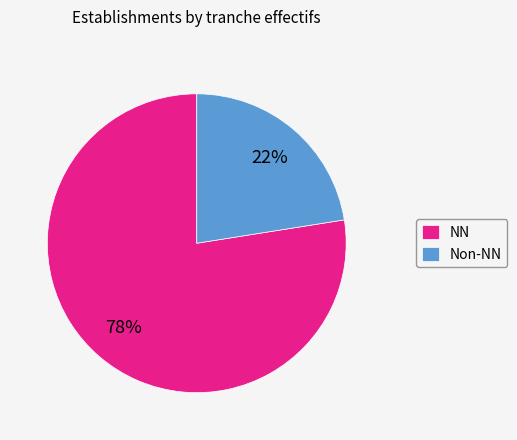

True or false: NN accounts for 67% of the total.

False